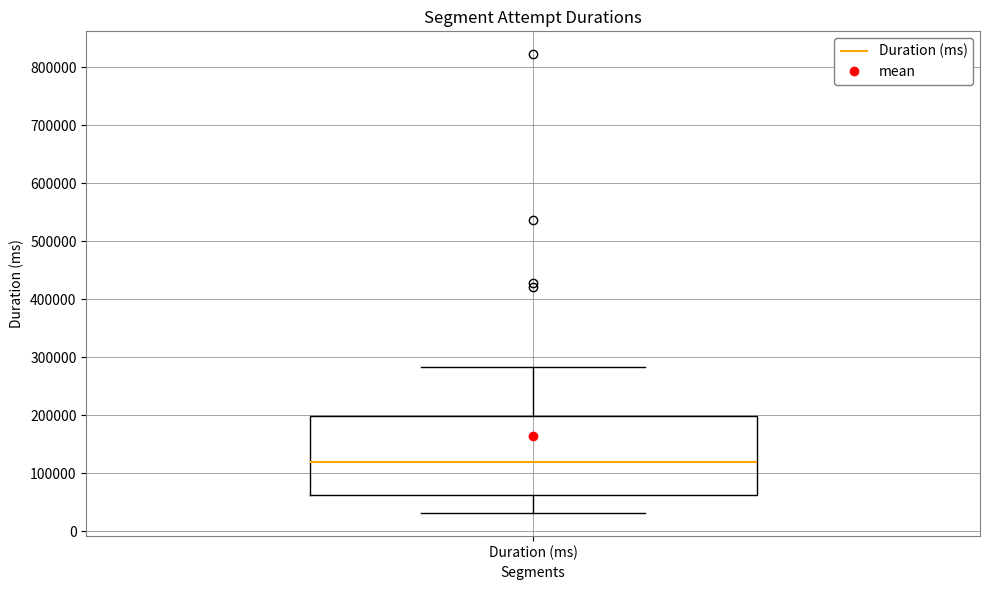

Transcribe this box plot: give where the median line is, the range the box spans, and where the two whiskers end, as read against the y-axis. The values are not printed on the chart, so give them approximately, as read against the axis.

median 120000, box 60000 to 200000, whiskers 30000 to 280000